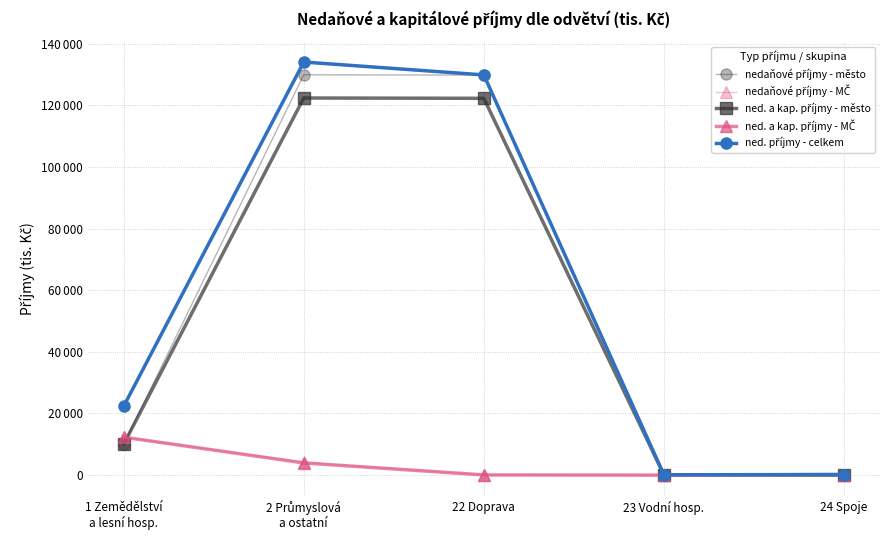

Does the chart have visible grid lines?

Yes